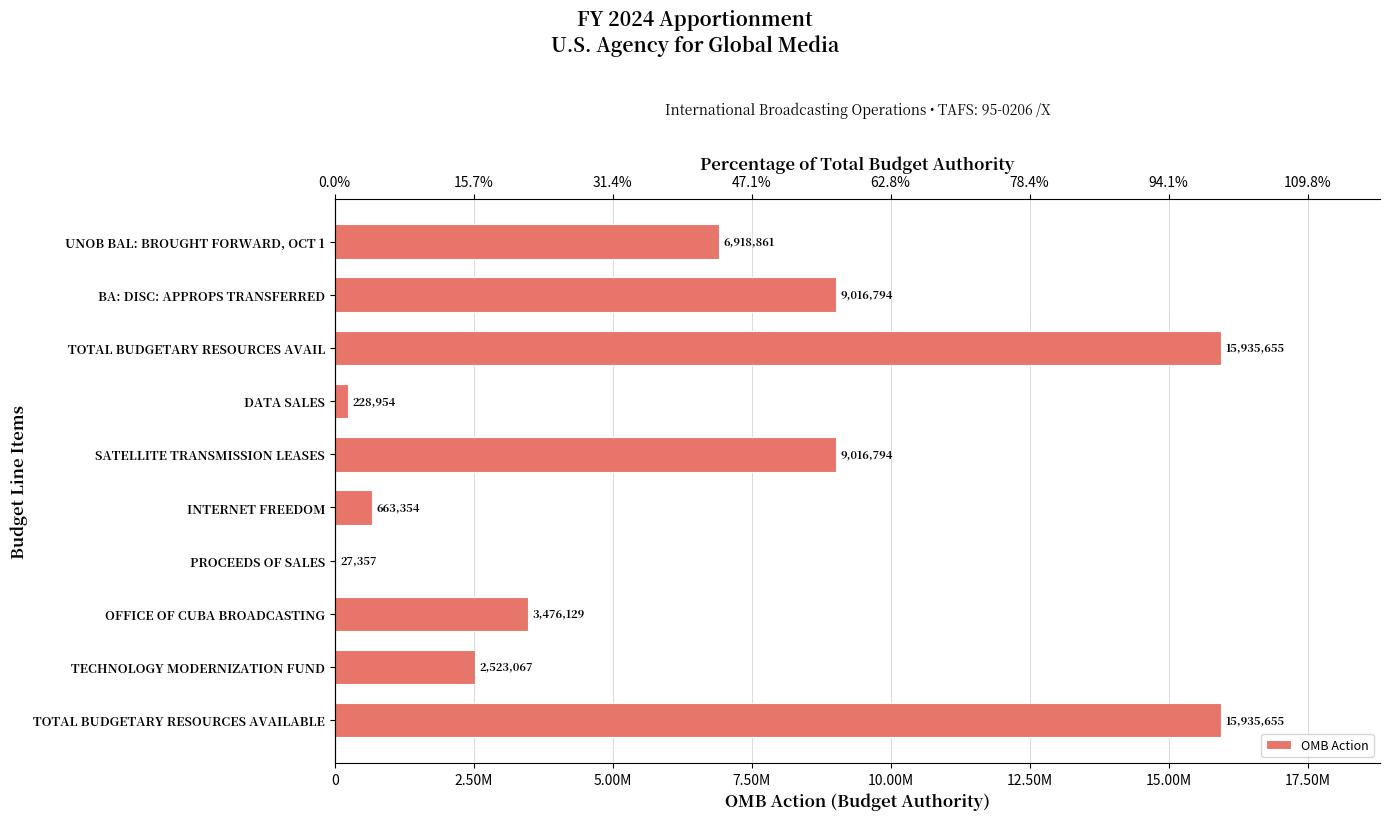

Is it true that the value at TOTAL BUDGETARY RESOURCES AVAILABLE is 23578985?

False